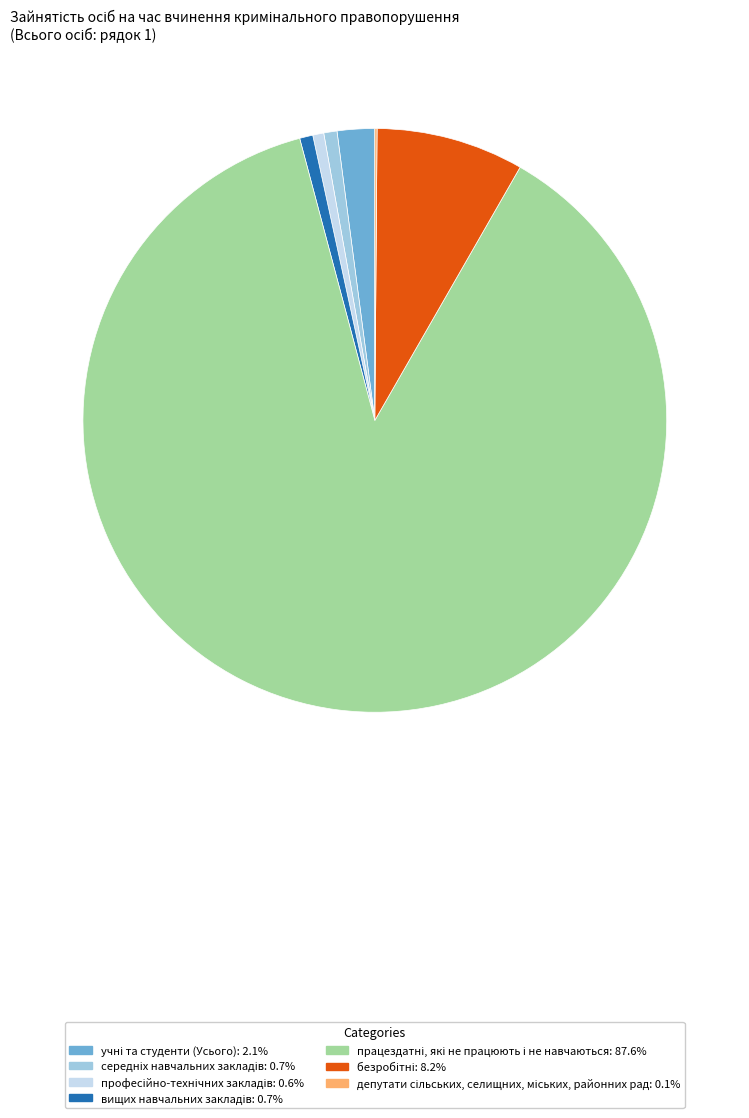

Is there any slice that represents more than half of the pie?

Yes